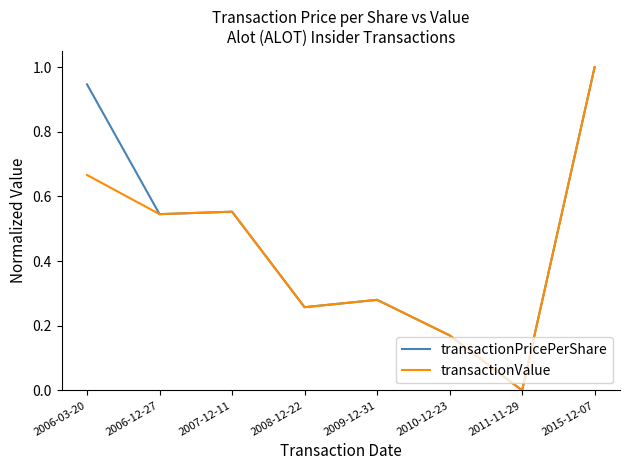

Rank the series by their average value, from highest to lowest.

transactionPricePerShare, transactionValue